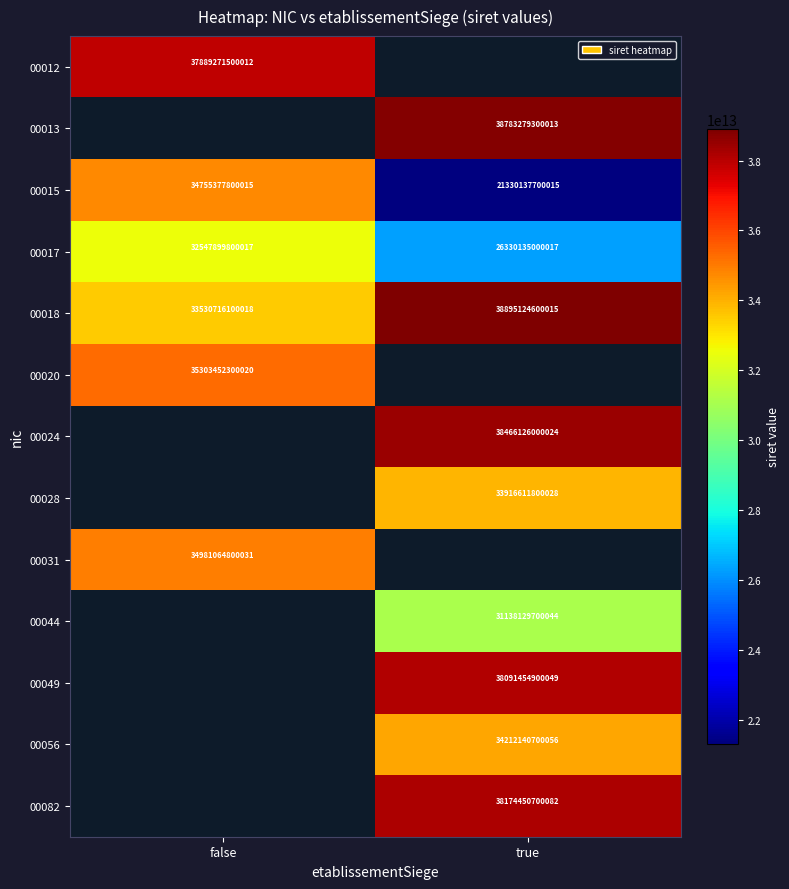

The value of 00017 at false is 32547899800017. True or false?

True